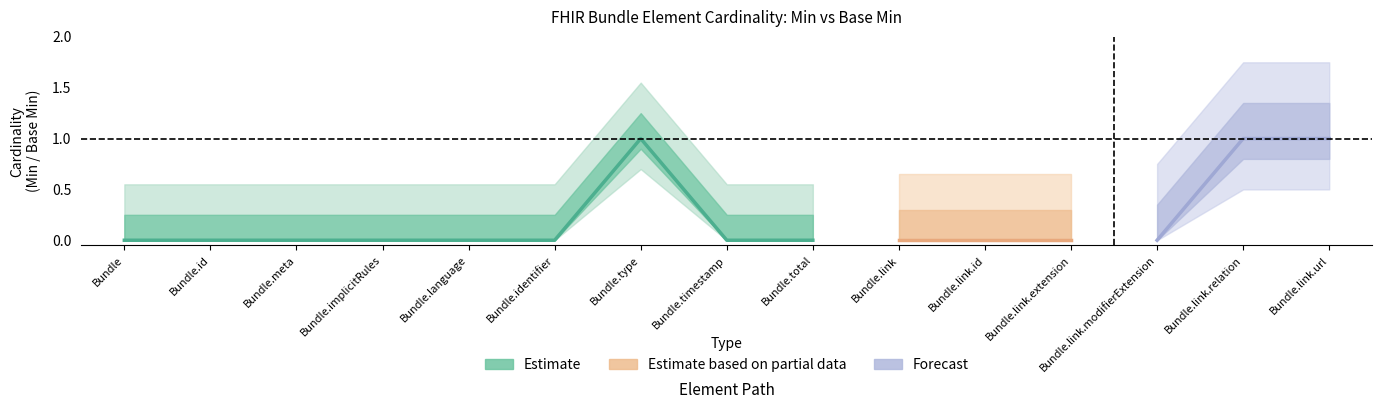

Between Bundle.link.modifierExtension and Bundle.link.id, which is larger?

Bundle.link.modifierExtension